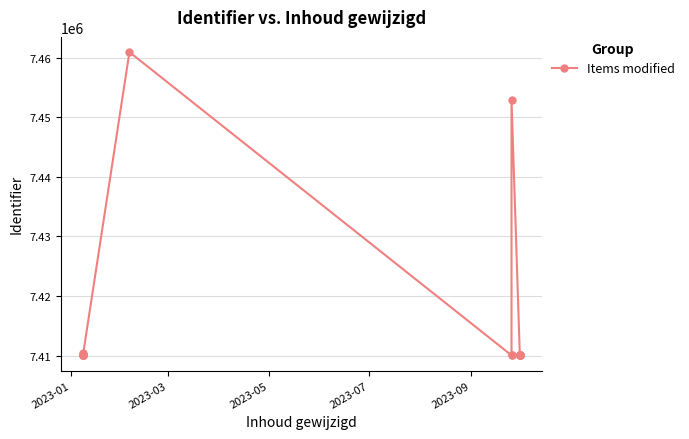

What is the difference between the second highest and minimum values?

42908